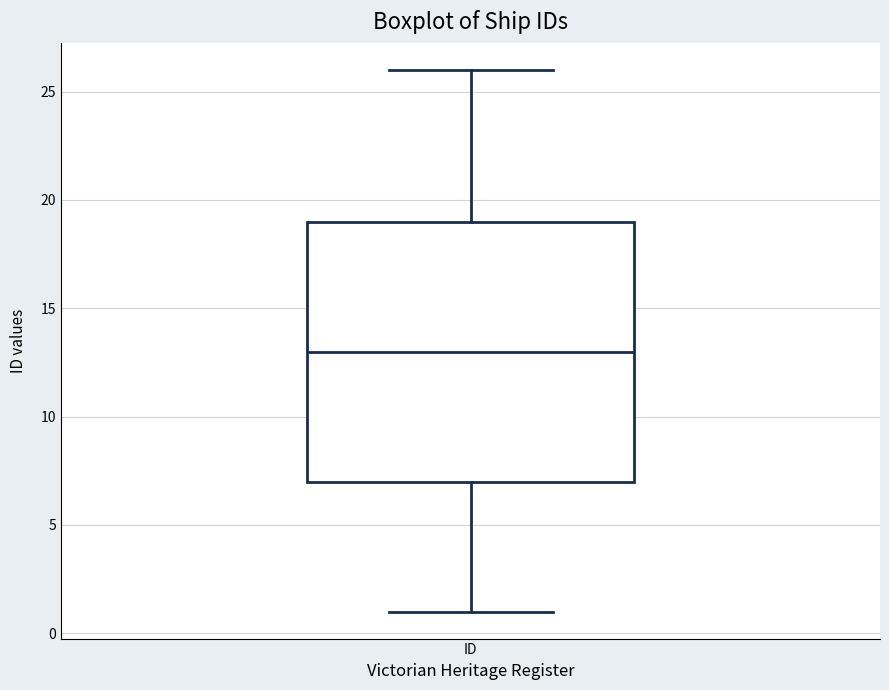

Where is the lower edge of the box for ID on the y-axis? The values are not printed on the chart, so give them approximately, as read against the axis.

7